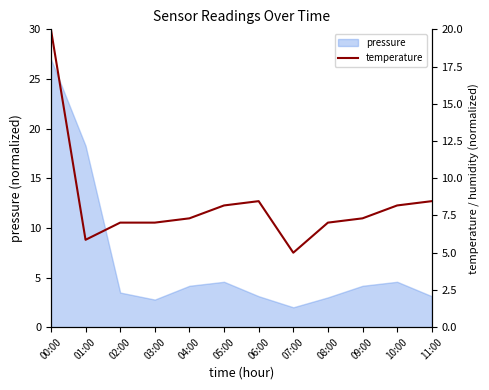

What is the value of the 12th point from the left?

8.5